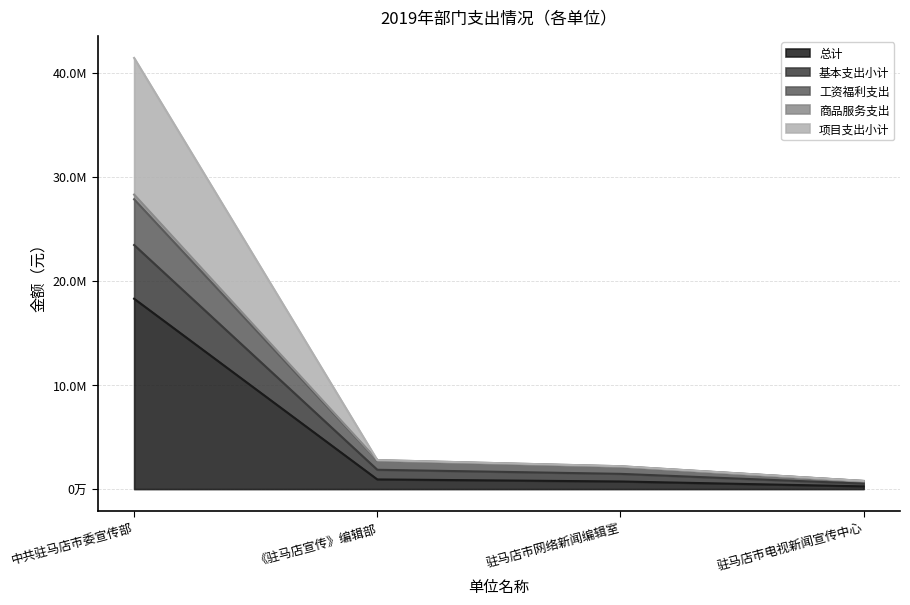

What is the sum of the 工资福利支出 values at 中共驻马店市委宣传部 and 驻马店市网络新闻编辑室?

30491703